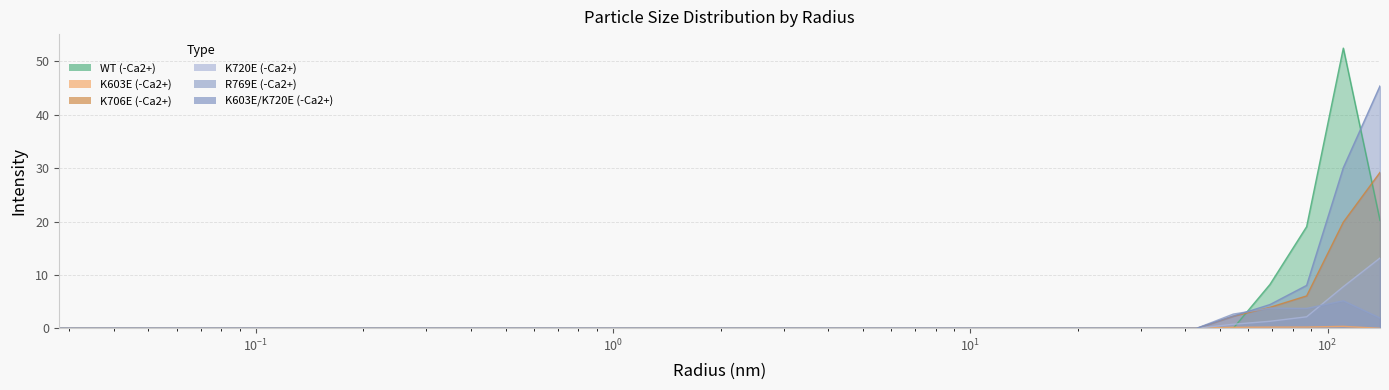

Reading left to right, transcribe all the data shown in this chart.

WT (-Ca2+): 0.0281252=0.0	0.0356295=0.0	0.0451361=0.0	0.0571792=0.0	0.0724356=0.0	0.0917628=0.0	0.116247=0.0	0.147263=0.0	0.186556=0.0	0.236333=0.0	0.299391=0.0	0.379273=0.0	0.48047=0.0	0.608669=0.0	0.771073=0.0	0.976809=0.0	1.23744=0.0	1.56761=0.0	1.98588=0.0	2.51575=0.0	3.18699=0.0	4.03734=0.0	5.11458=0.0	6.47924=0.0	8.20802=0.0	10.3981=0.0	13.1725=0.0	16.6871=0.0	21.1395=0.0	26.78=0.0	33.9253=0.0	42.9772=0.0	54.4443=0.0	68.9711=8.2	87.3738=19.1	110.687=52.5	140.22=20.2
K603E (-Ca2+): 0.0281252=0.0	0.0356295=0.0	0.0451361=0.0	0.0571792=0.0	0.0724356=0.0	0.0917628=0.0	0.116247=0.0	0.147263=0.0	0.186556=0.0	0.236333=0.0	0.299391=0.0	0.379273=0.0	0.48047=0.0	0.608669=0.0	0.771073=0.0	0.976809=0.0	1.23744=0.0	1.56761=0.0	1.98588=0.0	2.51575=0.0	3.18699=0.0	4.03734=0.0	5.11458=0.0	6.47924=0.0	8.20802=0.0	10.3981=0.0	13.1725=0.0	16.6871=0.0	21.1395=0.0	26.78=0.0	33.9253=0.0	42.9772=0.0	54.4443=0.2	68.9711=0.2	87.3738=0.2	110.687=0.4	140.22=0.0
K706E (-Ca2+): 0.0281252=0.0	0.0356295=0.0	0.0451361=0.0	0.0571792=0.0	0.0724356=0.0	0.0917628=0.0	0.116247=0.0	0.147263=0.0	0.186556=0.0	0.236333=0.0	0.299391=0.0	0.379273=0.0	0.48047=0.0	0.608669=0.0	0.771073=0.0	0.976809=0.0	1.23744=0.0	1.56761=0.0	1.98588=0.0	2.51575=0.0	3.18699=0.0	4.03734=0.0	5.11458=0.0	6.47924=0.0	8.20802=0.0	10.3981=0.0	13.1725=0.0	16.6871=0.0	21.1395=0.0	26.78=0.0	33.9253=0.0	42.9772=0.0	54.4443=2.3	68.9711=3.9	87.3738=6.1	110.687=19.9	140.22=29.2
K720E (-Ca2+): 0.0281252=0.0	0.0356295=0.0	0.0451361=0.0	0.0571792=0.0	0.0724356=0.0	0.0917628=0.0	0.116247=0.0	0.147263=0.0	0.186556=0.0	0.236333=0.0	0.299391=0.0	0.379273=0.0	0.48047=0.0	0.608669=0.0	0.771073=0.0	0.976809=0.0	1.23744=0.0	1.56761=0.0	1.98588=0.0	2.51575=0.0	3.18699=0.0	4.03734=0.0	5.11458=0.0	6.47924=0.0	8.20802=0.0	10.3981=0.0	13.1725=0.0	16.6871=0.0	21.1395=0.0	26.78=0.0	33.9253=0.0	42.9772=0.0	54.4443=0.8	68.9711=1.3	87.3738=2.2	110.687=7.8	140.22=13.2
R769E (-Ca2+): 0.0281252=0.0	0.0356295=0.0	0.0451361=0.0	0.0571792=0.0	0.0724356=0.0	0.0917628=0.0	0.116247=0.0	0.147263=0.0	0.186556=0.0	0.236333=0.0	0.299391=0.0	0.379273=0.0	0.48047=0.0	0.608669=0.0	0.771073=0.0	0.976809=0.0	1.23744=0.0	1.56761=0.0	1.98588=0.0	2.51575=0.0	3.18699=0.0	4.03734=0.0	5.11458=0.0	6.47924=0.0	8.20802=0.0	10.3981=0.0	13.1725=0.0	16.6871=0.0	21.1395=0.0	26.78=0.0	33.9253=0.0	42.9772=0.0	54.4443=2.7	68.9711=3.8	87.3738=3.7	110.687=5.2	140.22=1.9
K603E/K720E (-Ca2+): 0.0281252=0.0	0.0356295=0.0	0.0451361=0.0	0.0571792=0.0	0.0724356=0.0	0.0917628=0.0	0.116247=0.0	0.147263=0.0	0.186556=0.0	0.236333=0.0	0.299391=0.0	0.379273=0.0	0.48047=0.0	0.608669=0.0	0.771073=0.0	0.976809=0.0	1.23744=0.0	1.56761=0.0	1.98588=0.0	2.51575=0.0	3.18699=0.0	4.03734=0.0	5.11458=0.0	6.47924=0.0	8.20802=0.0	10.3981=0.0	13.1725=0.0	16.6871=0.0	21.1395=0.0	26.78=0.0	33.9253=0.0	42.9772=0.0	54.4443=2.3	68.9711=4.5	87.3738=8.1	110.687=30.1	140.22=45.4